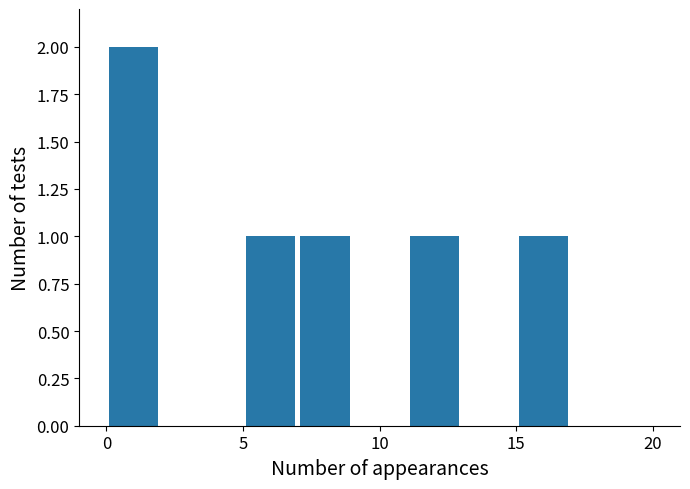

What is the sum of all values?

6